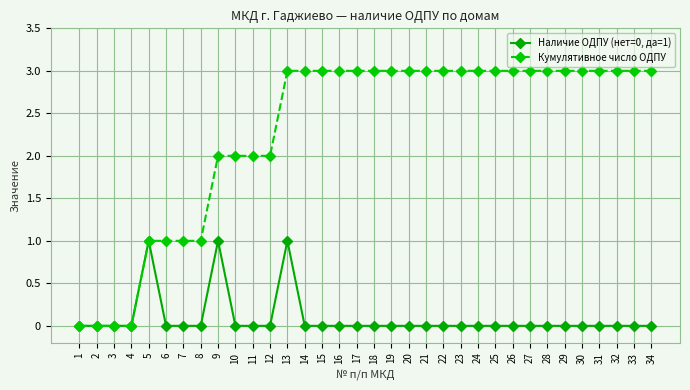

The value of Кумулятивное число ОДПУ at 17 is 3. True or false?

True